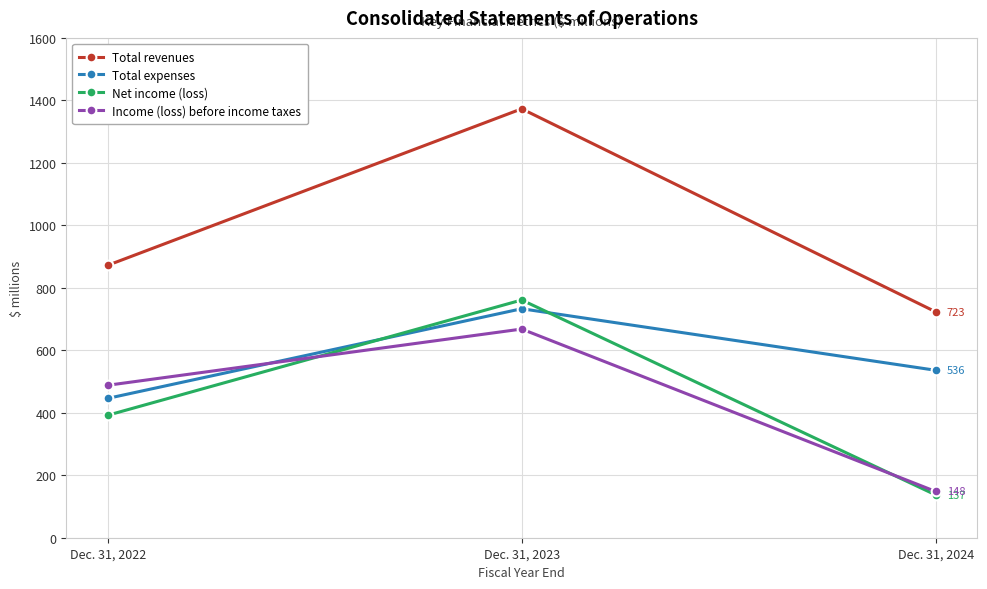

Which series has the largest range (max minus min)?

Total revenues